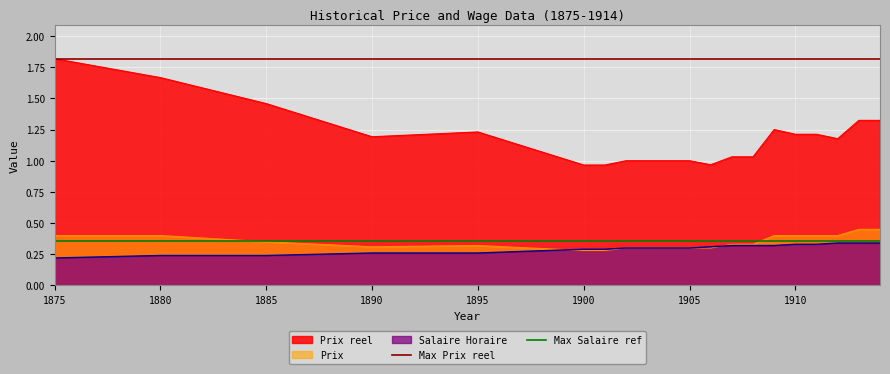

What is the greatest value displayed?

1.8